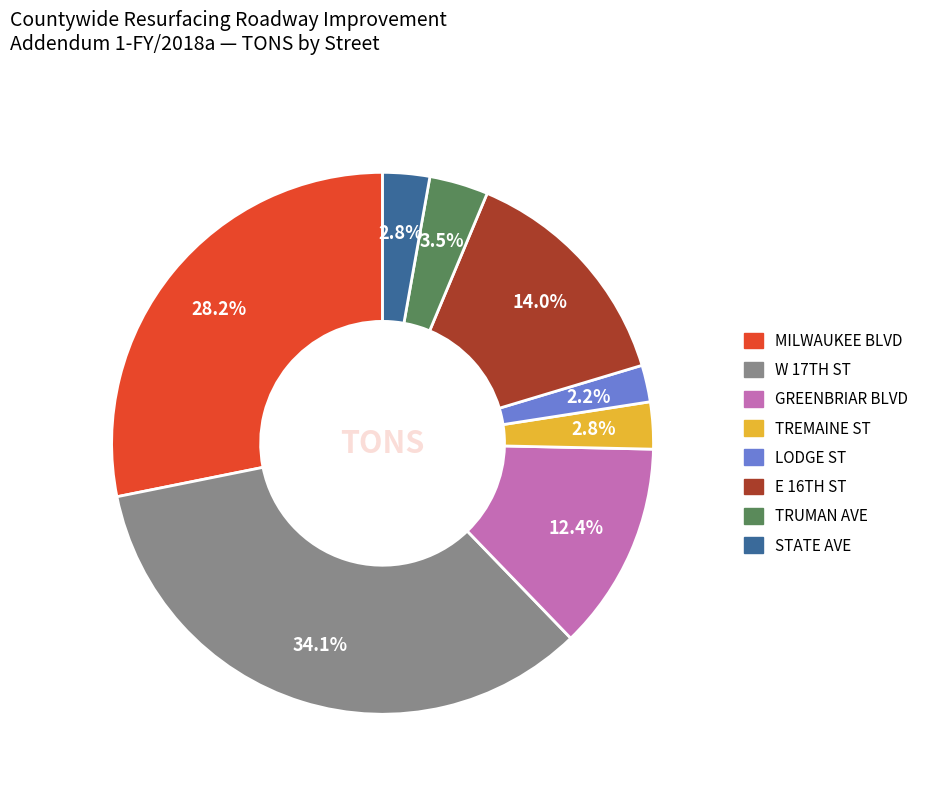

Which category has the smallest portion of the pie?

LODGE ST